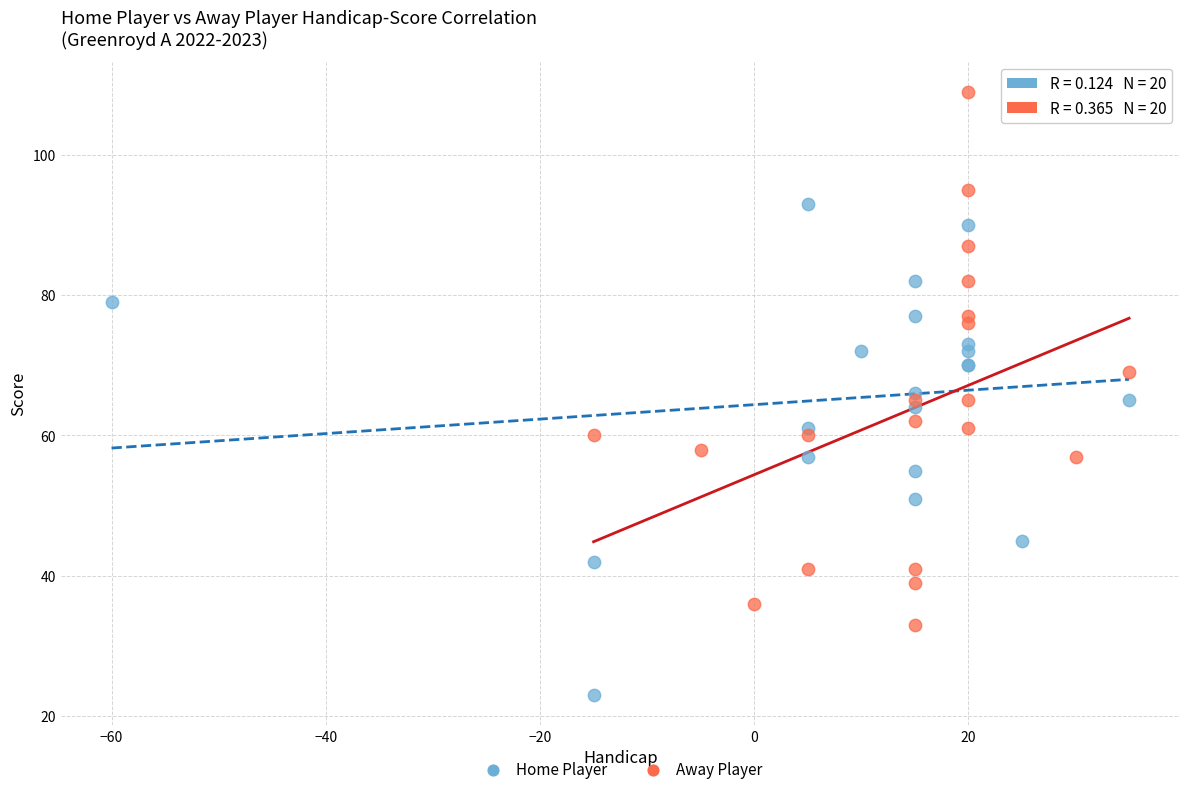

What are all the series names shown in the legend?

Home Player, Away Player